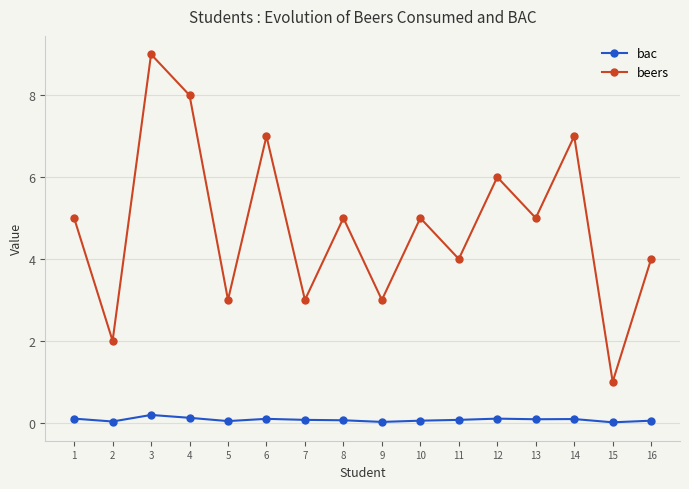

Is the value of beers at 3 greater than the value of bac at 11?

Yes